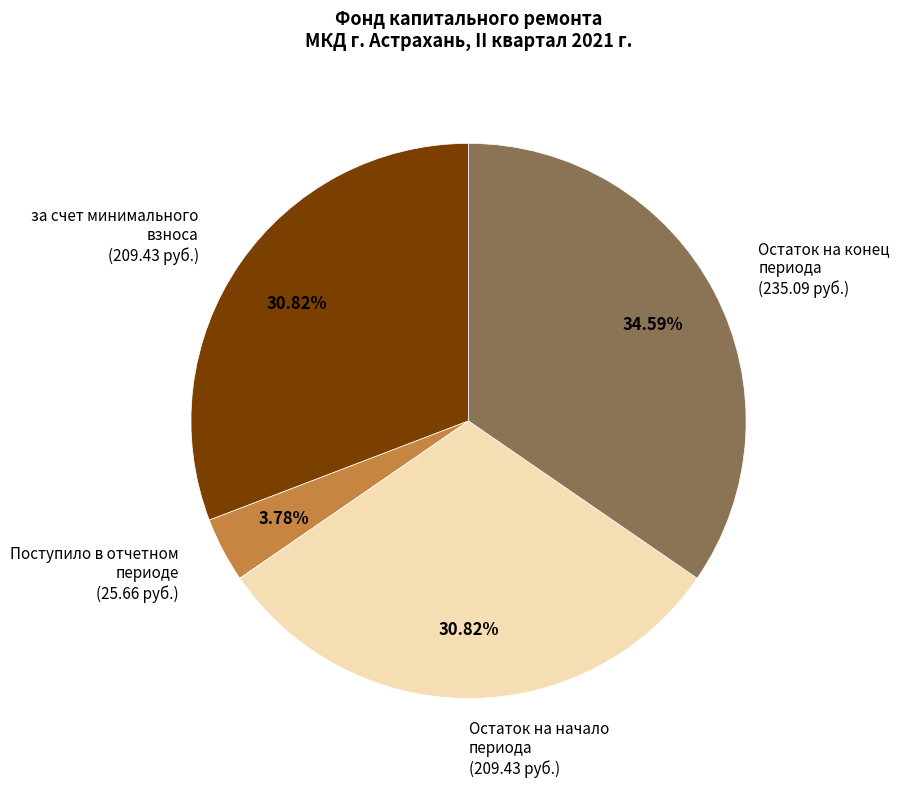

What is the ratio of the value at Остаток на начало периода (209.43 руб.) to the value at Поступило в отчетном периоде (25.66 руб.)?

8.2